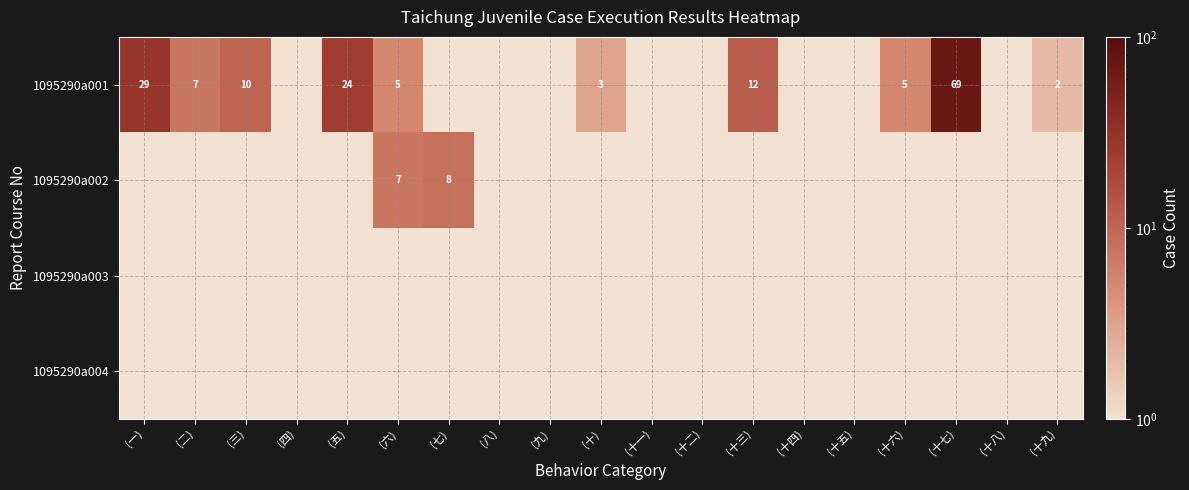

At how many categories does at least one series exceed 35?

1